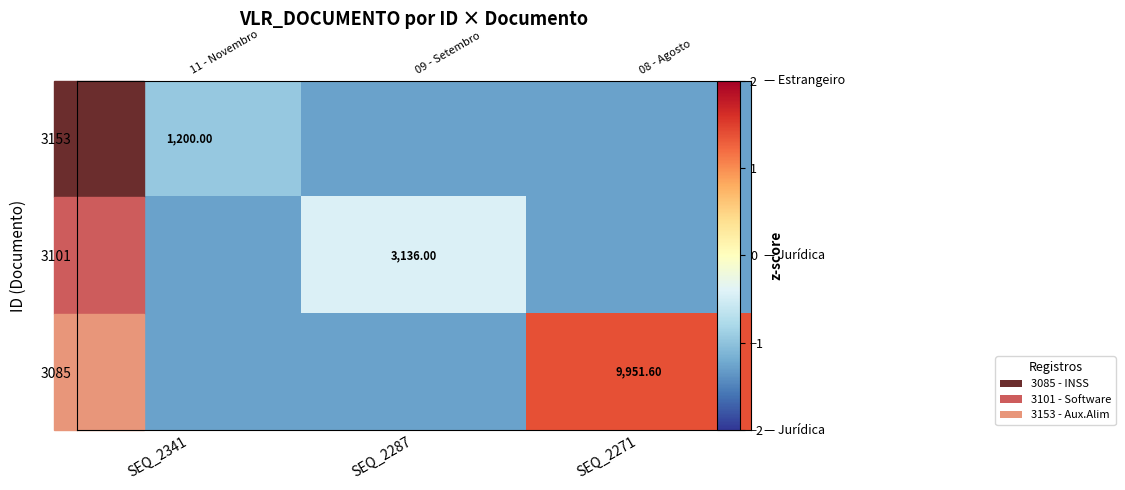

How many negative values does the 3085 series have?

2